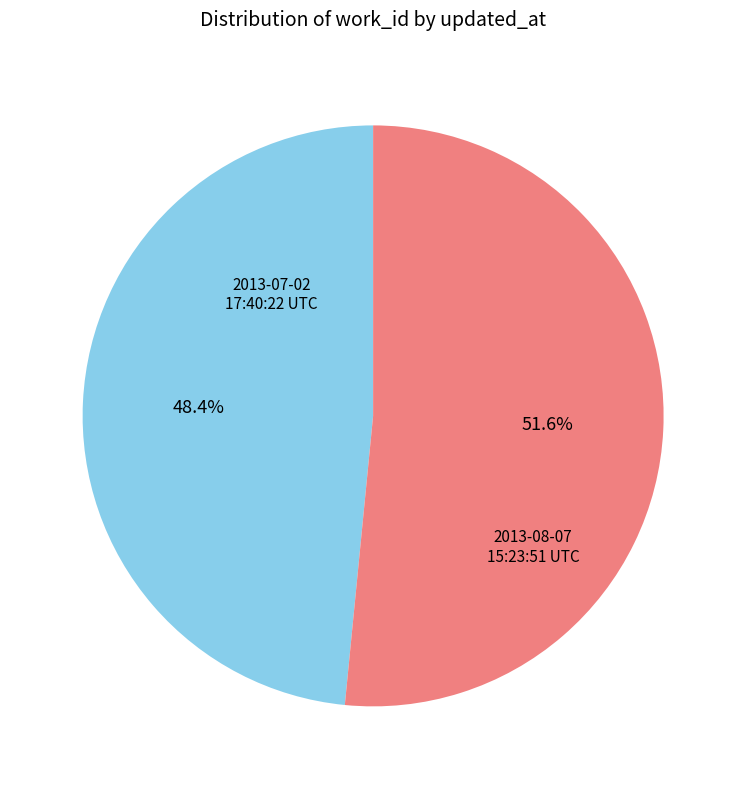

Does any single category account for the majority?

Yes